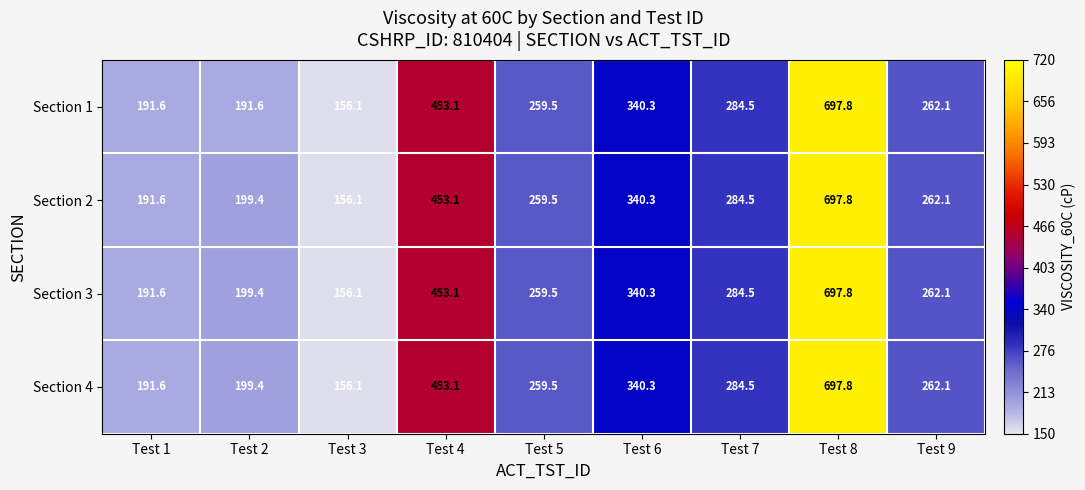

Rank the categories by Section 3 value from highest to lowest.

Test 8, Test 4, Test 6, Test 7, Test 9, Test 5, Test 2, Test 1, Test 3